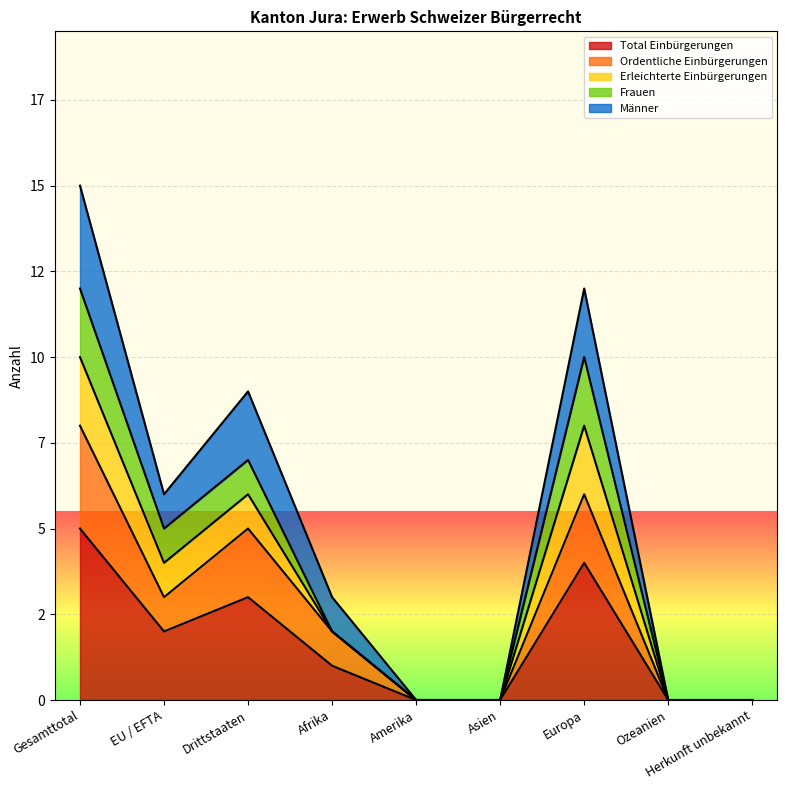

True or false: Total Einbürgerungen and Männer cross at least once.

False